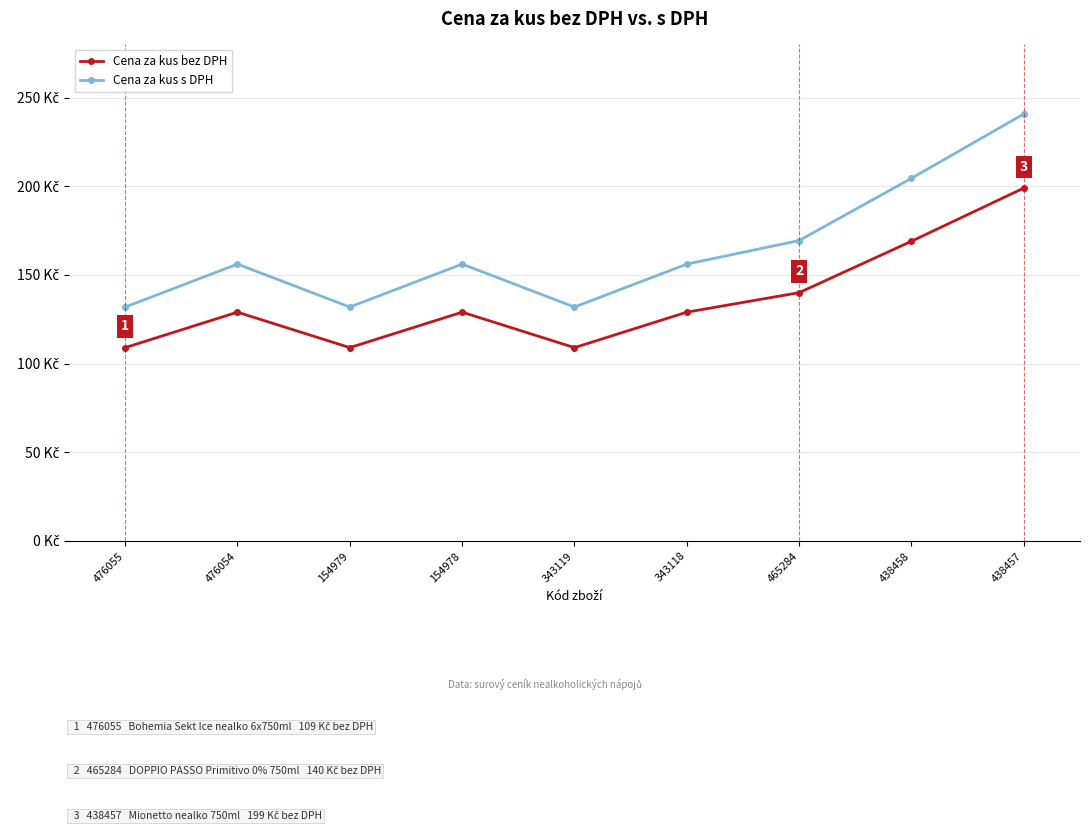

Between 438457 and 154979, which is larger?

438457